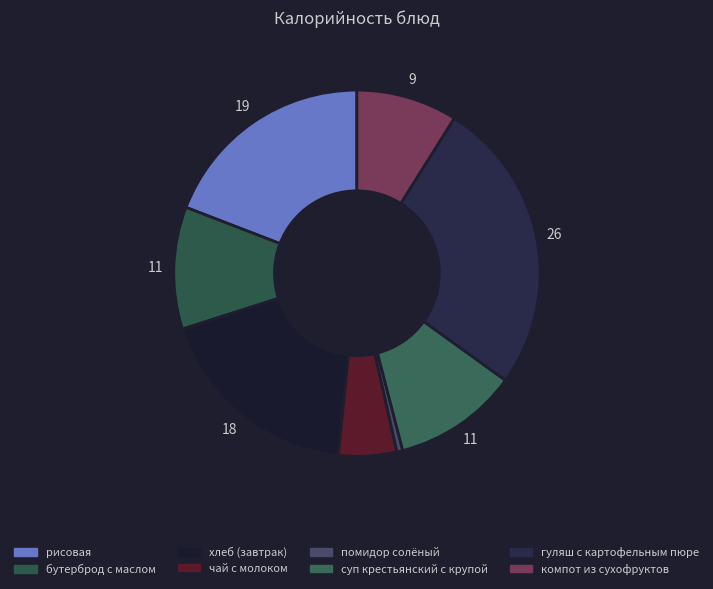

Approximately how many times larger is the value at рисовая compared to компот из сухофруктов?

2.1